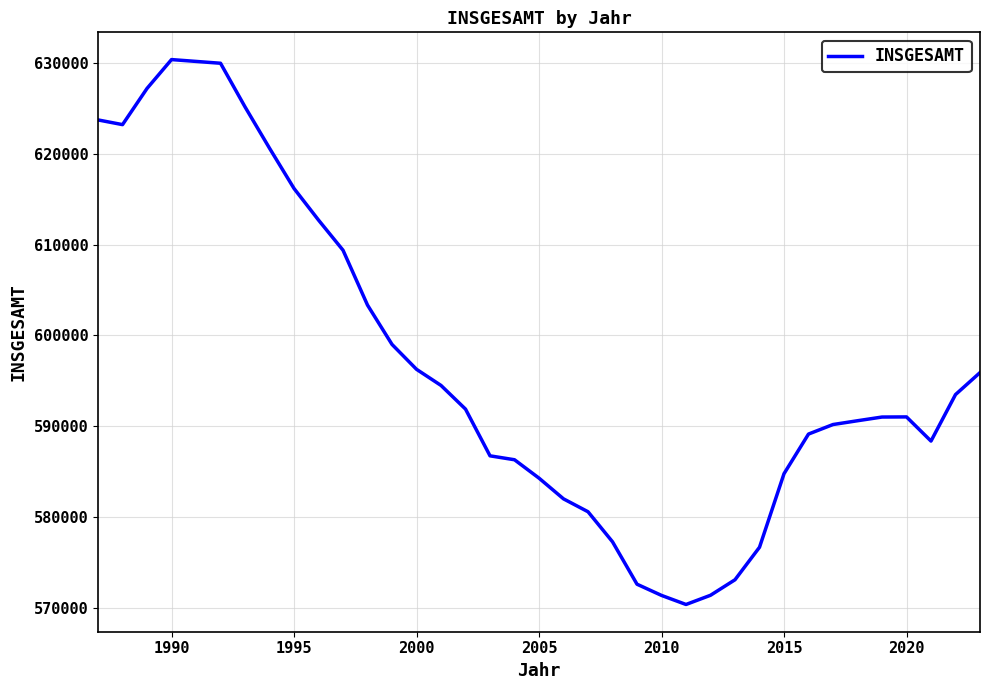

What is the difference between the maximum and minimum values?

59956